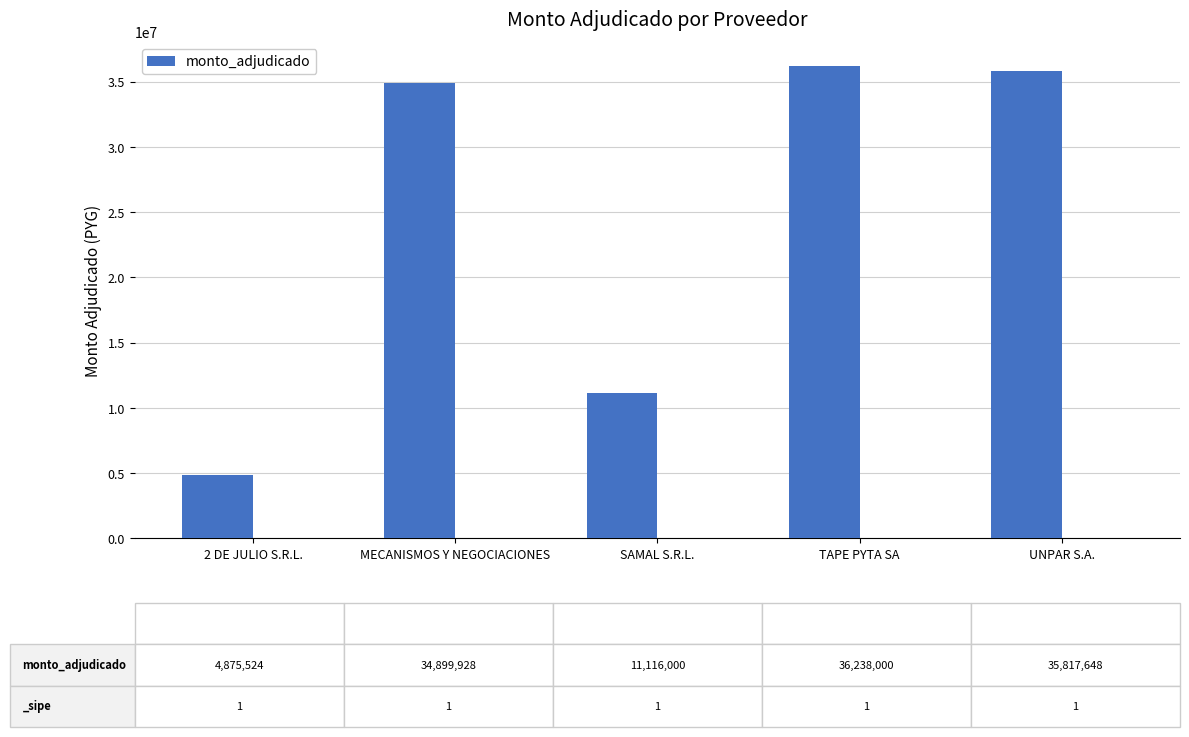

Which has a higher value, TAPE PYTA SA or UNPAR S.A.?

TAPE PYTA SA